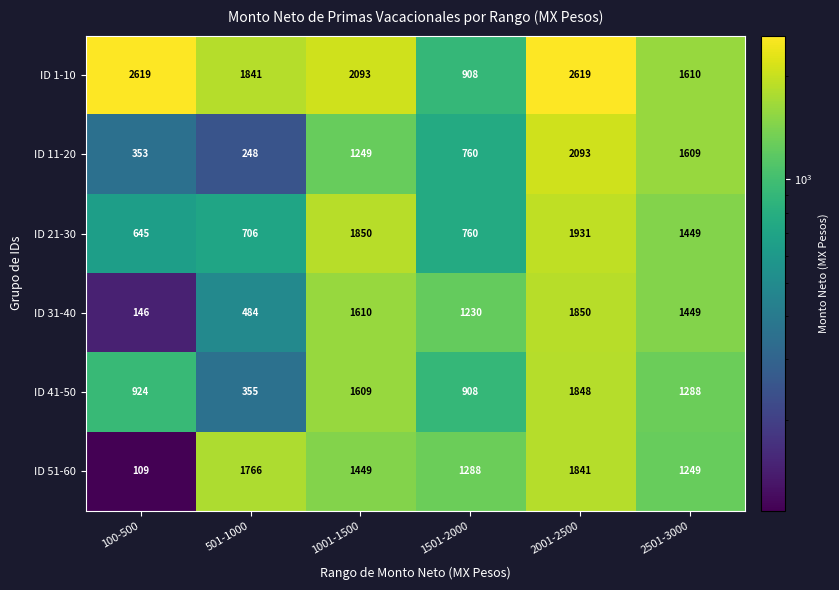

What is the difference between the ID 11-20 values at 501-1000 and 1501-2000?

512